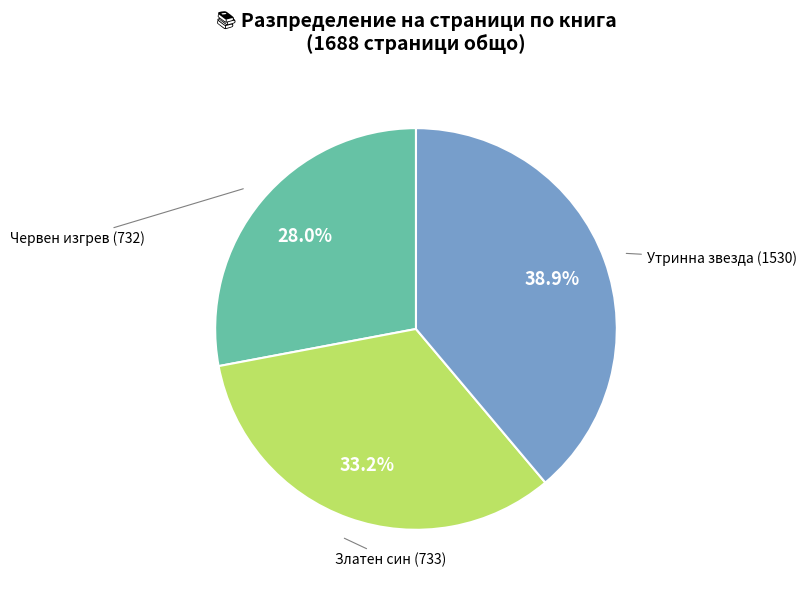

Is there any slice that represents more than half of the pie?

No